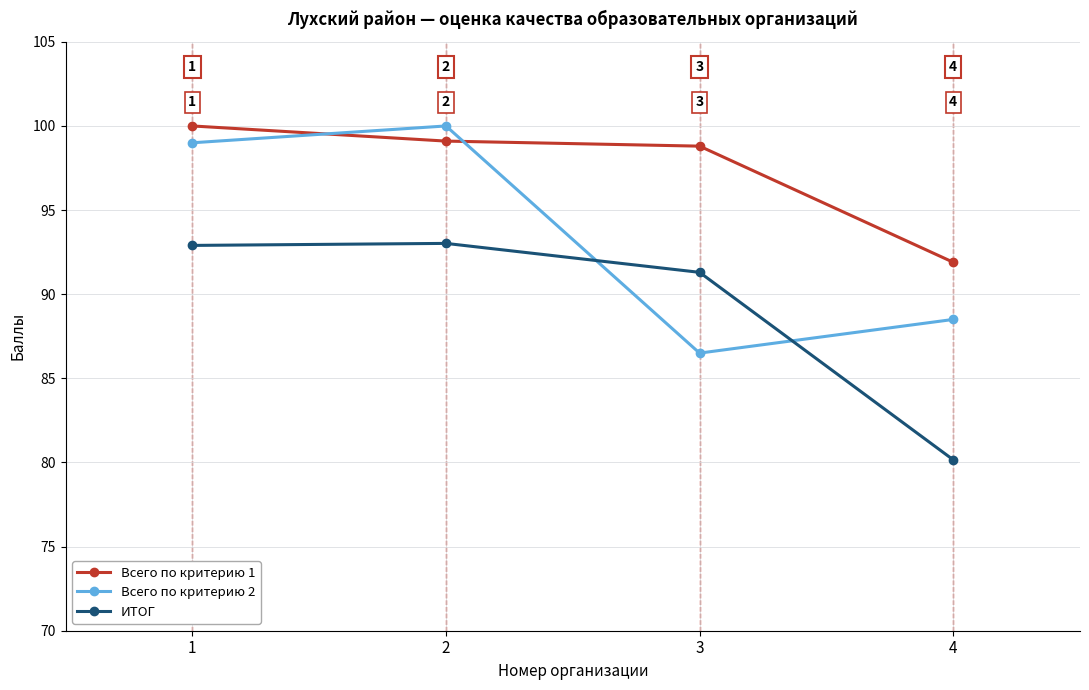

In ИТОГ, how many points are higher than both neighbors (excluding endpoints)?

1